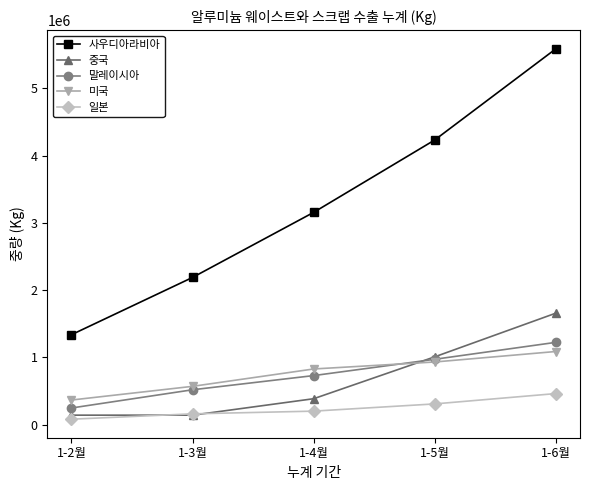

True or false: 일본 has a value of 83272 at 1-2월.

True